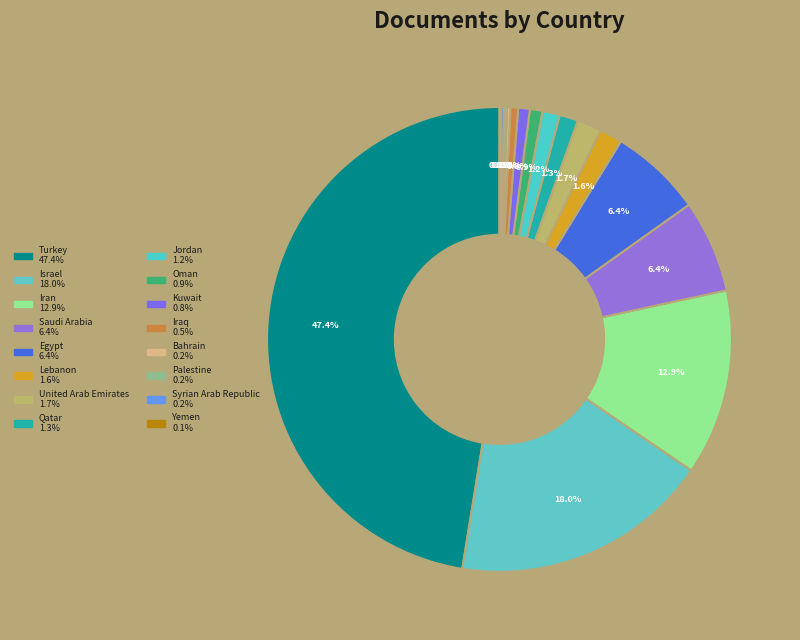

Combined, what portion of the pie is Bahrain and Qatar?

1.5%